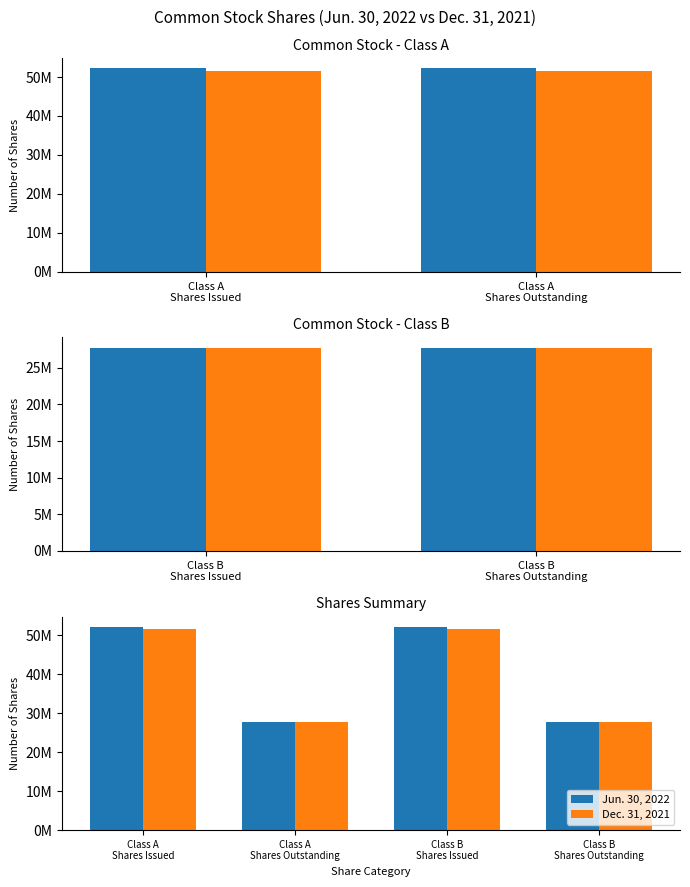

What is the difference between the maximum and minimum values in the Jun. 30, 2022 series?

24446000